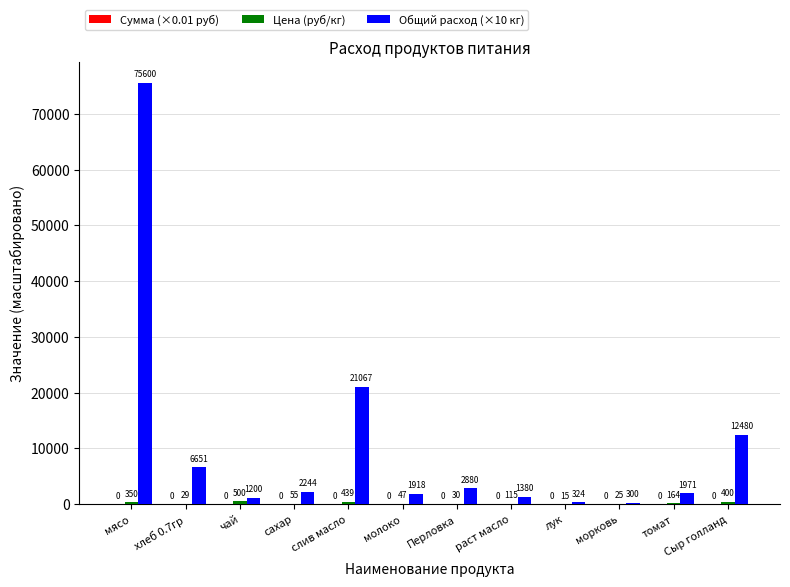

What is the greatest value displayed?

75600.0